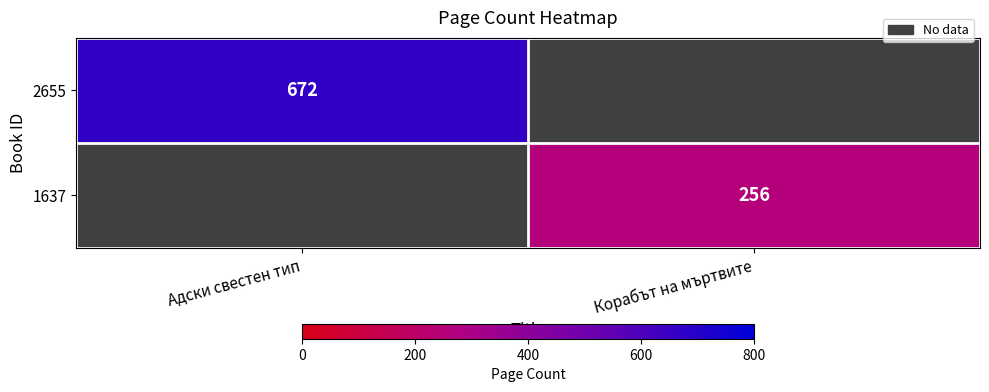

The 1637 series shows 256 at Корабът на мъртвите. True or false?

True